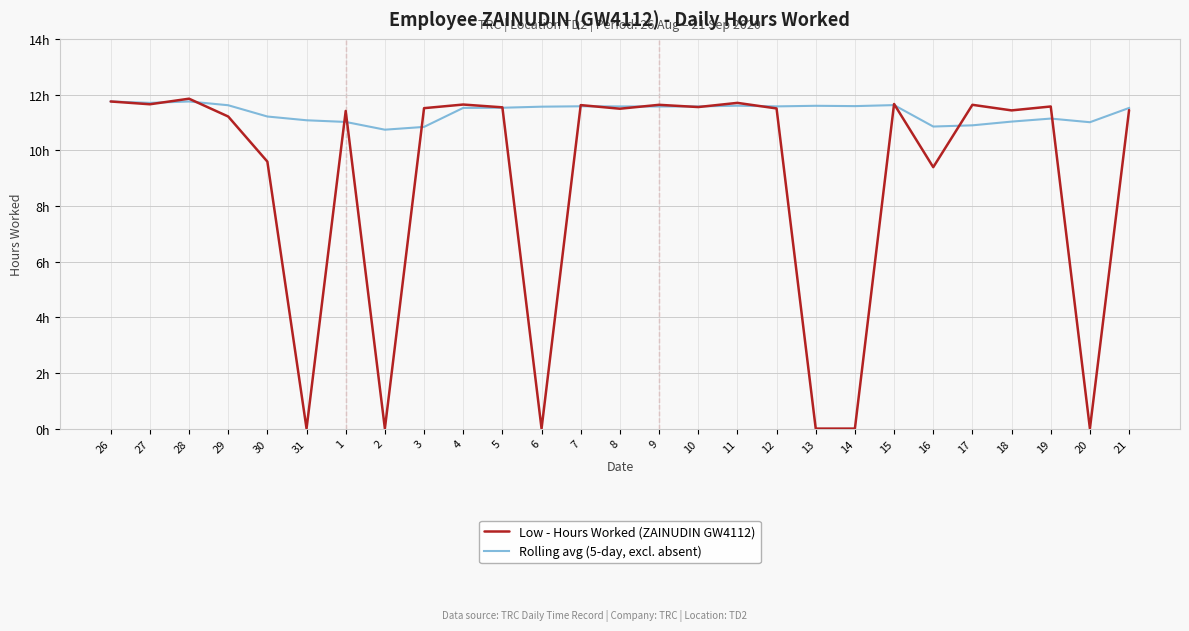

How many interior local valleys does the Rolling avg (5-day, excl. absent) series have?

7